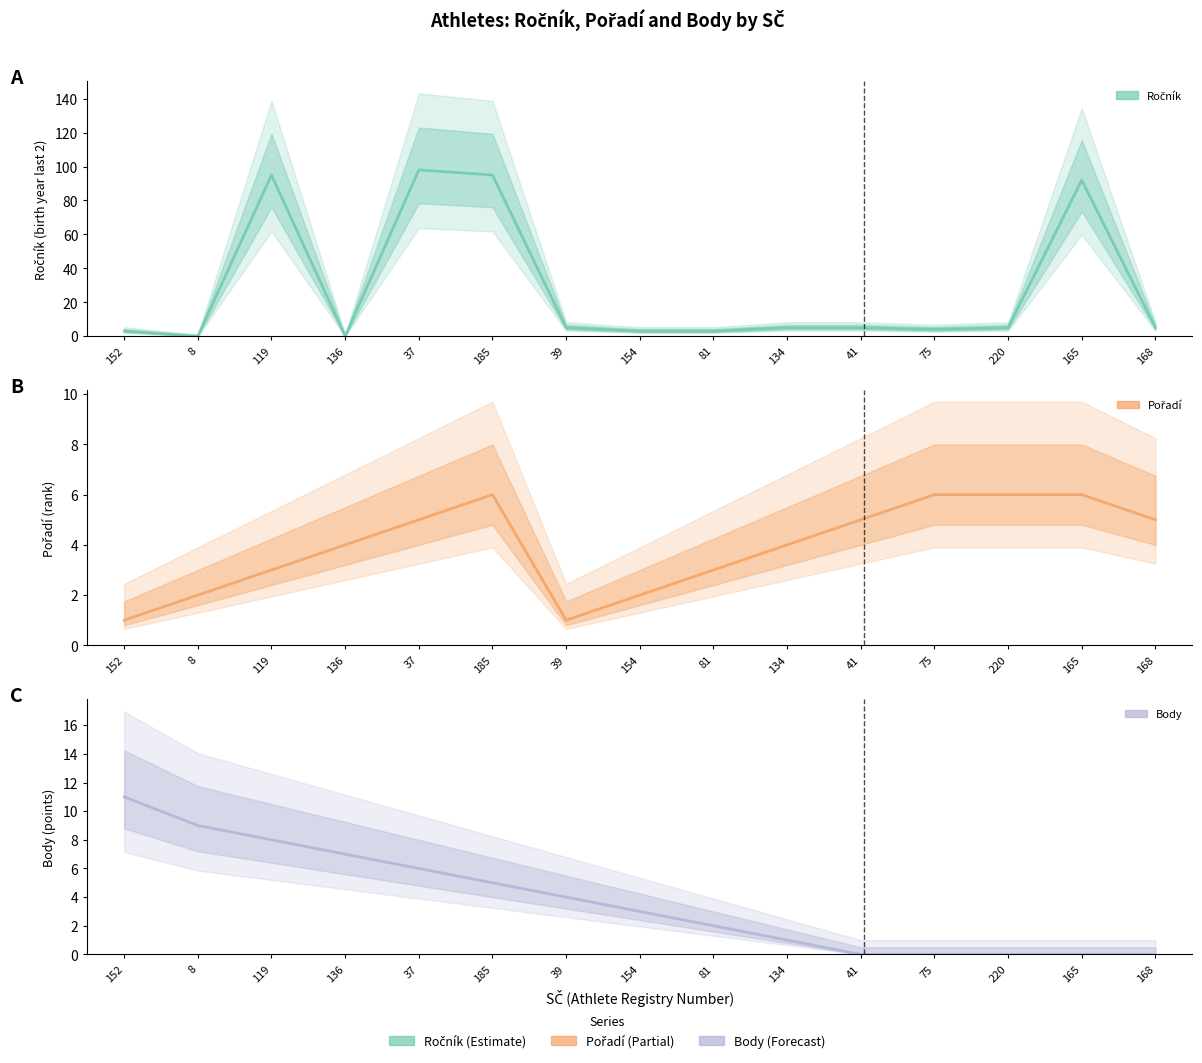

What is the average value of the Ročník series?

28